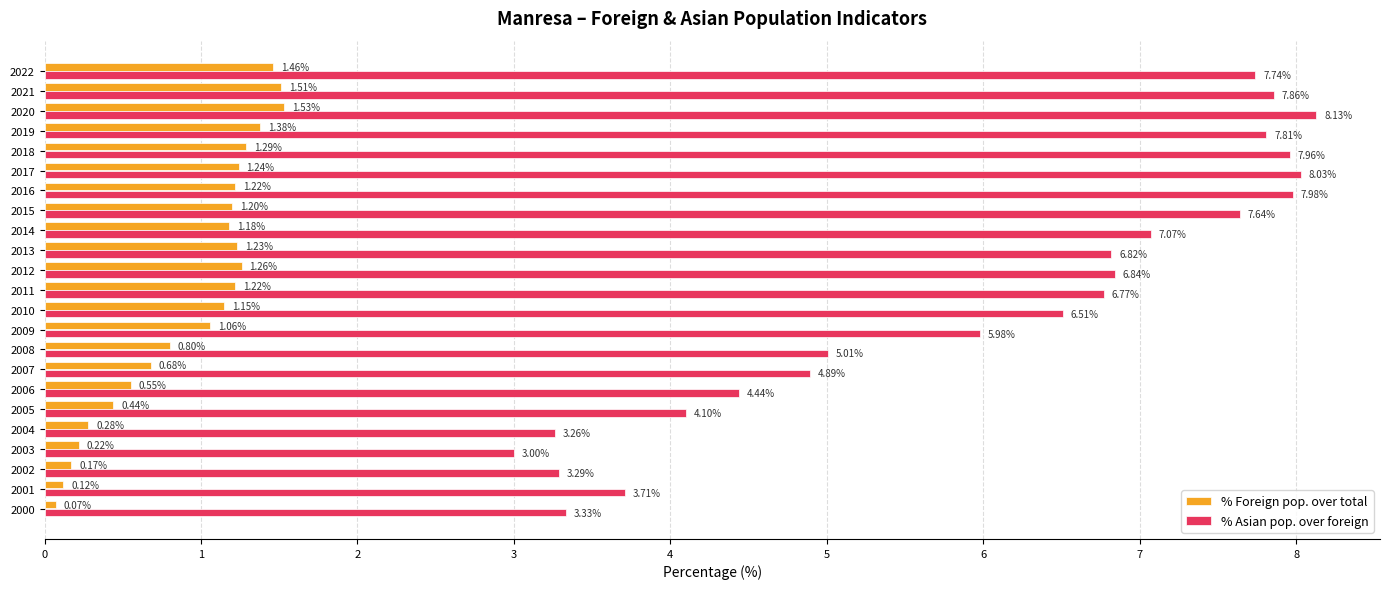

At how many categories does at least one series exceed 0?

23